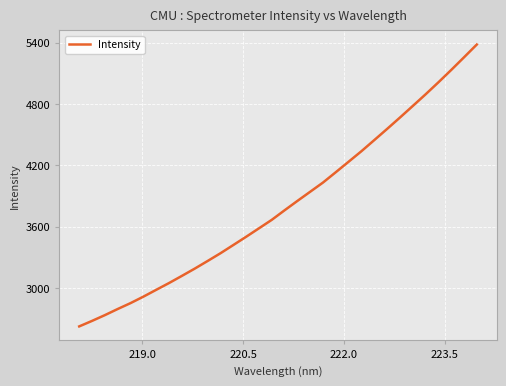

What is the maximum value shown in the chart?

5380.7